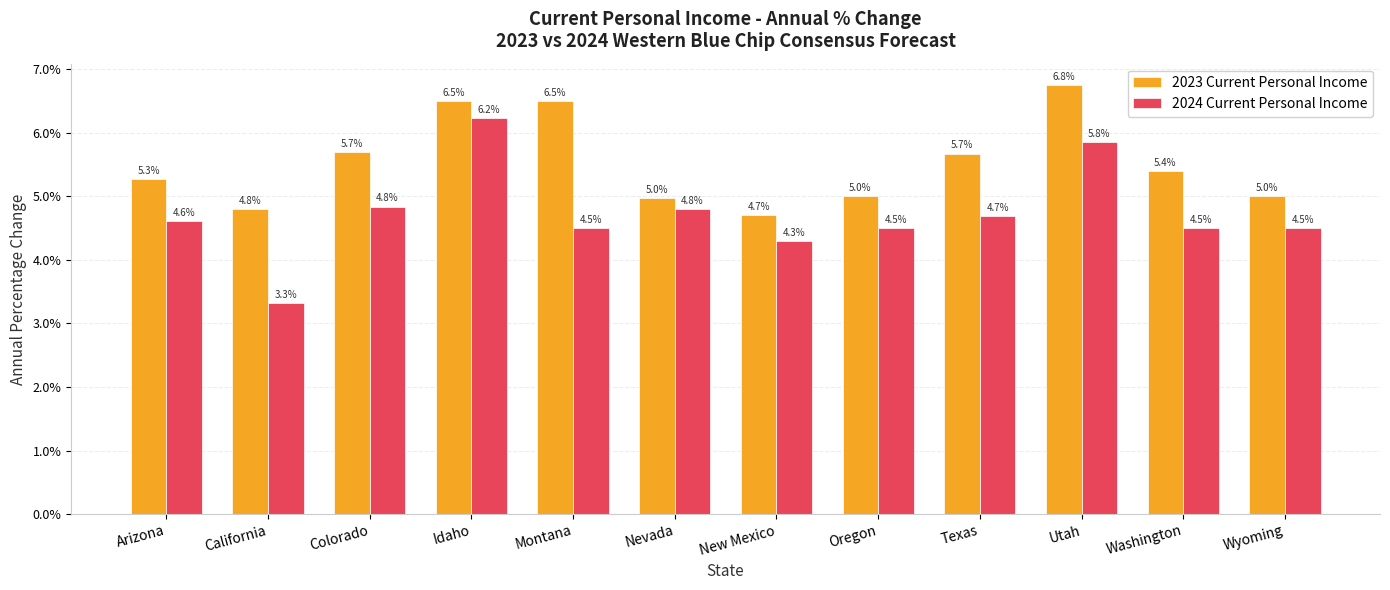

What is the average value of the 2023 Current Personal Income series?

5.5